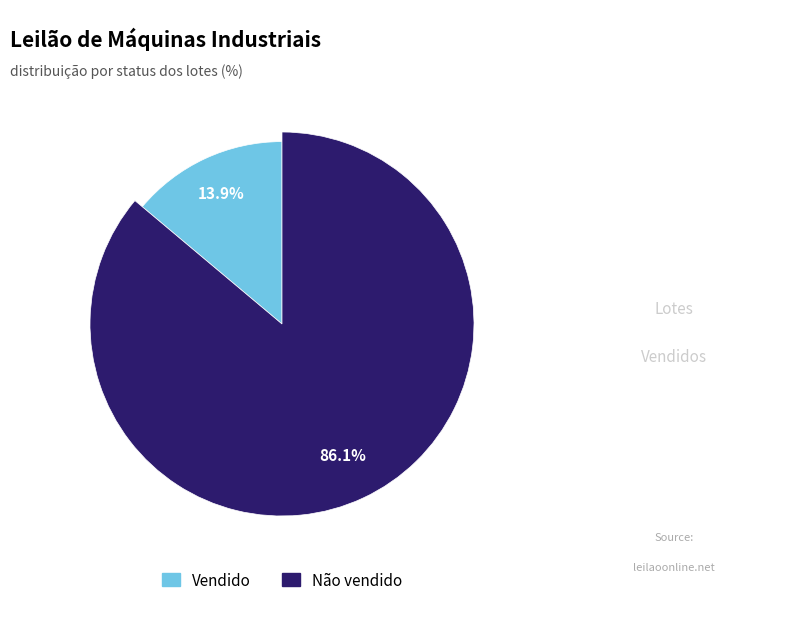

How much of the chart is everything except Não vendido?

13.9%